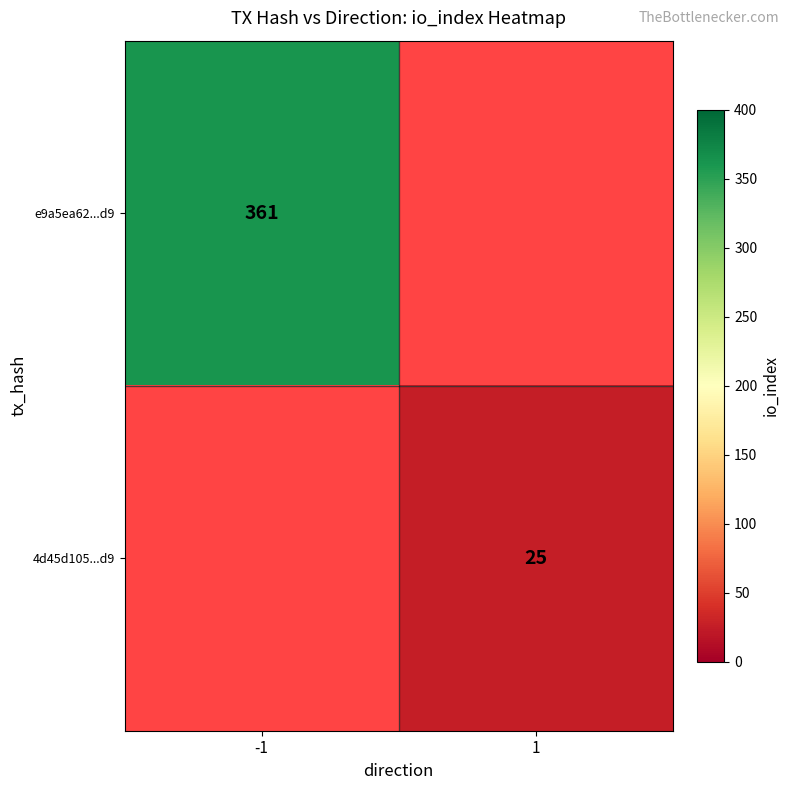

How many categories are shown in the chart?

2